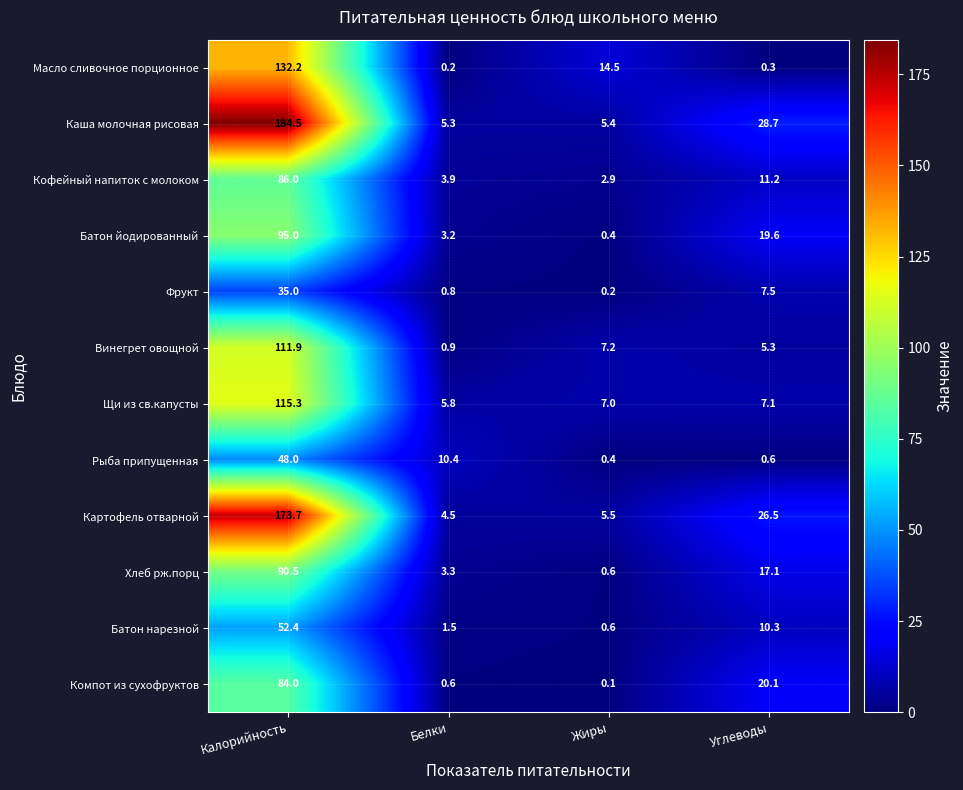

How many data points in Батон нарезной are above 10?

2